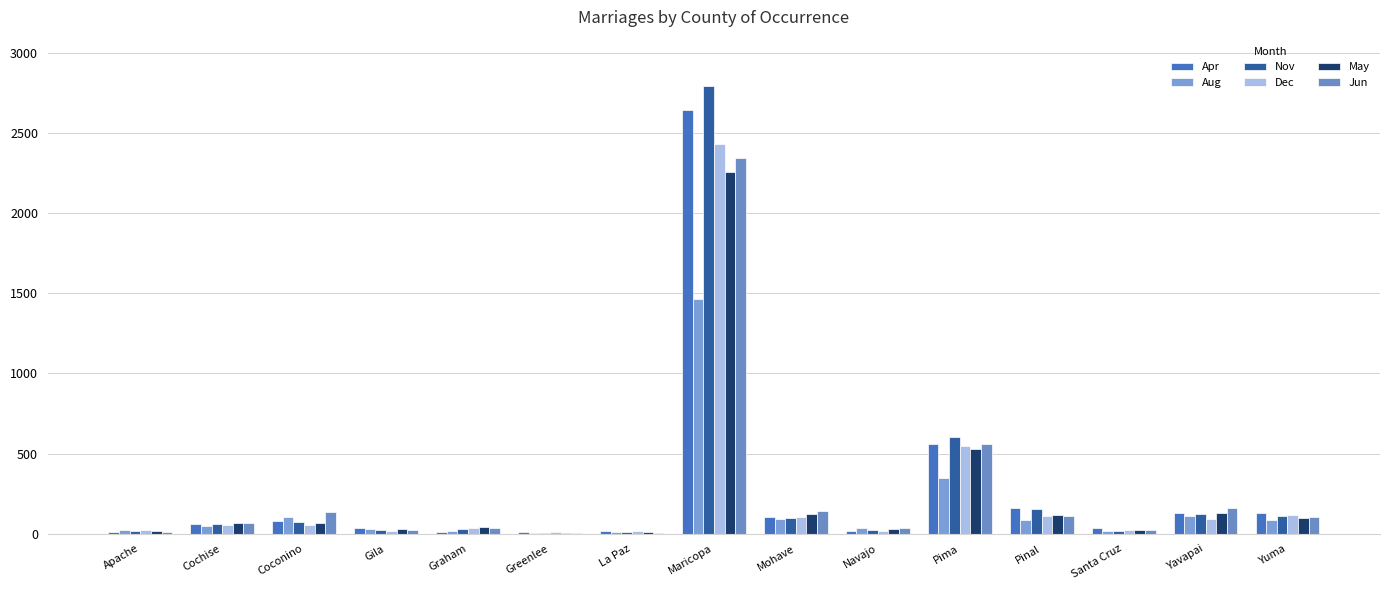

What is the sum of all May values?

3557